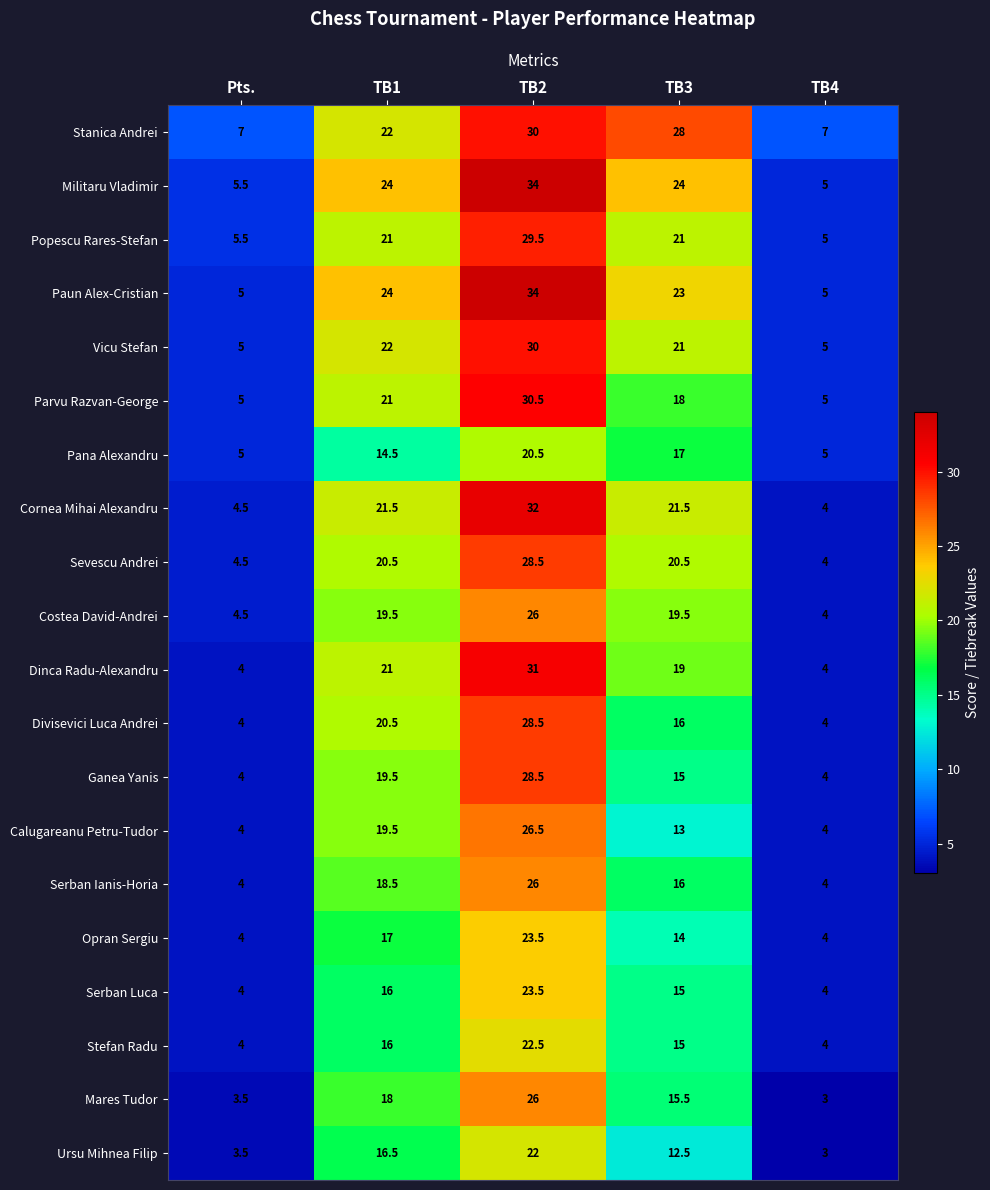

The value of Mares Tudor at TB3 is 20.5. True or false?

False